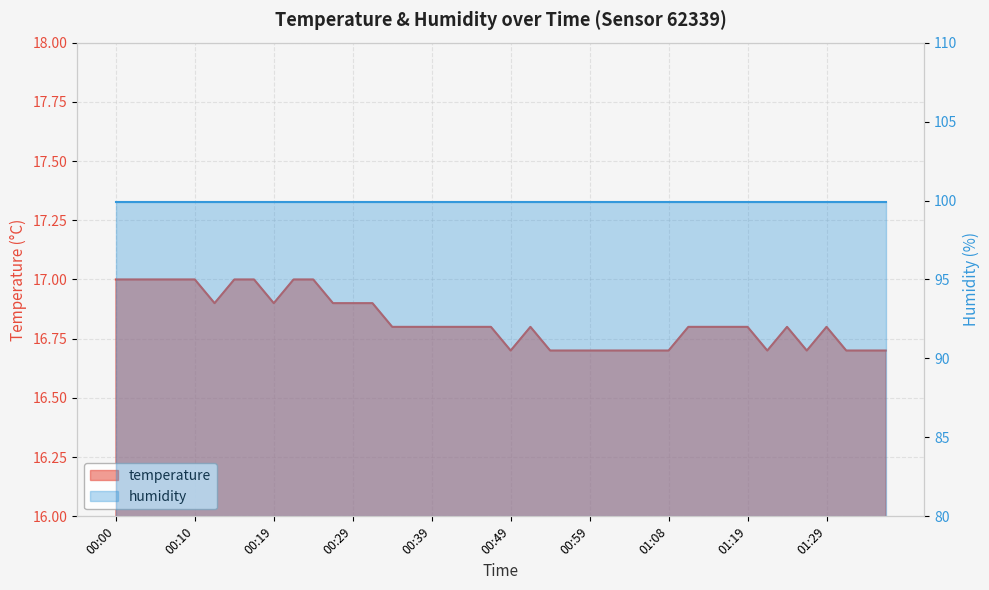

Reading right to left, what are all the values shown in this chart?

01:37=16.7	01:34=16.7	01:32=16.7	01:29=16.8	01:27=16.7	01:24=16.8	01:22=16.7	01:19=16.8	01:17=16.8	01:14=16.8	01:11=16.8	01:08=16.7	01:06=16.7	01:03=16.7	01:01=16.7	00:59=16.7	00:56=16.7	00:54=16.7	00:51=16.8	00:49=16.7	00:46=16.8	00:44=16.8	00:41=16.8	00:39=16.8	00:36=16.8	00:34=16.8	00:32=16.9	00:29=16.9	00:27=16.9	00:24=17.0	00:22=17.0	00:19=16.9	00:17=17.0	00:15=17.0	00:12=16.9	00:10=17.0	00:07=17.0	00:05=17.0	00:02=17.0	00:00=17.0